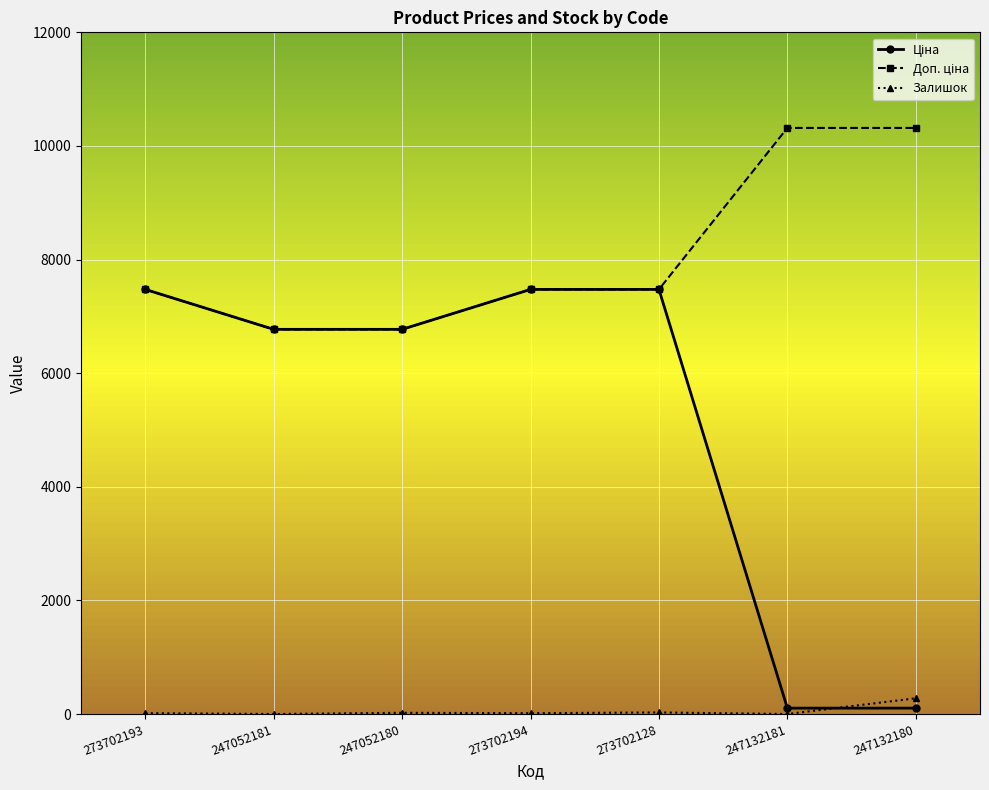

Is it true that Залишок equals 21.0 at 247052180?

True